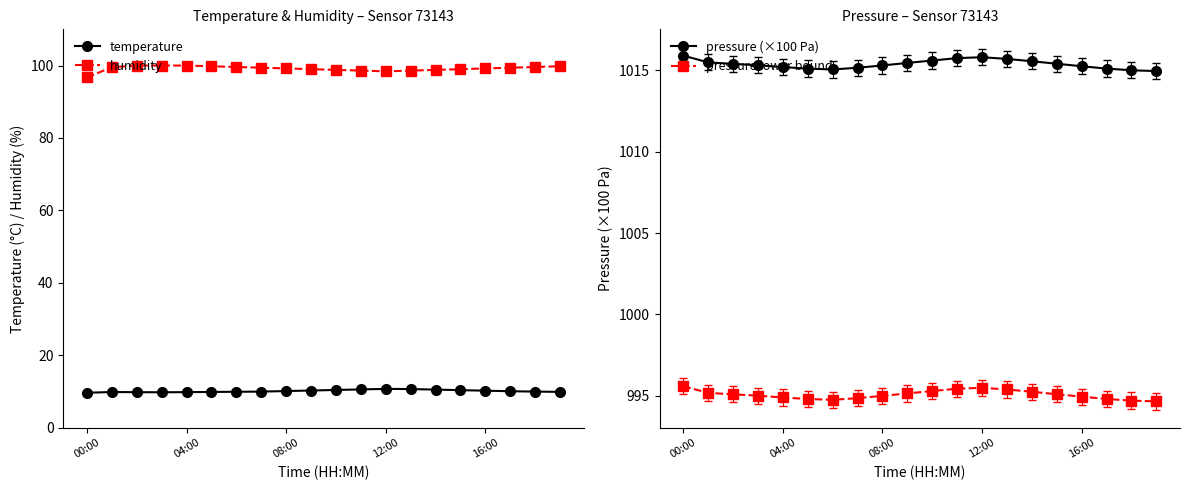

At how many categories does at least one series exceed 293?

20